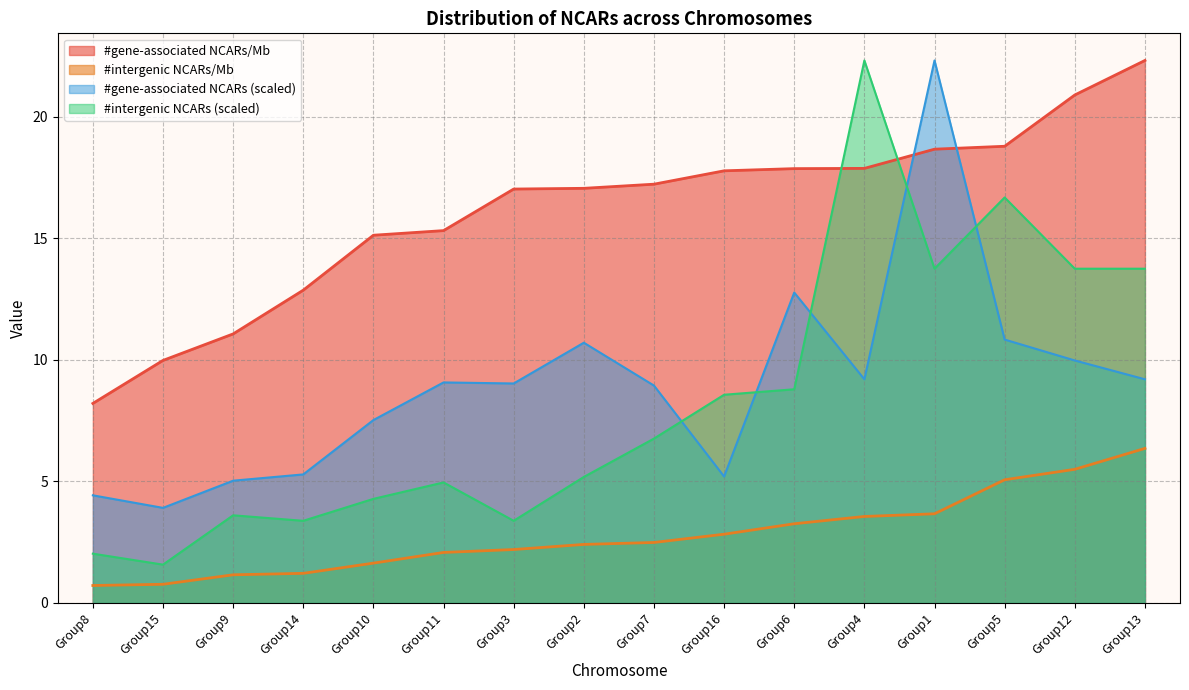

Read the #intergenic NCARs value at Group8.

2.0